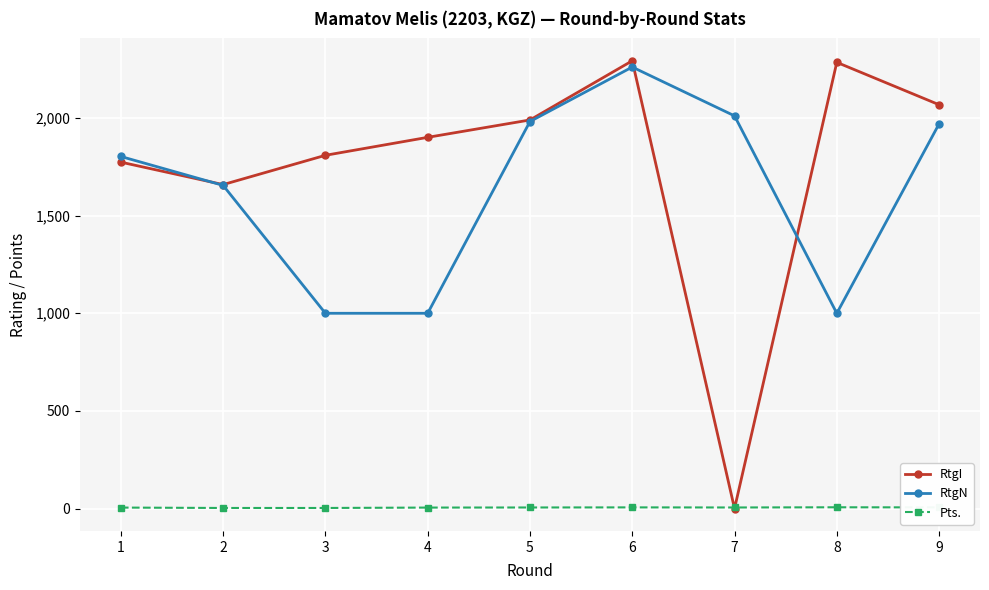

What is the highest value of the RtgI series?

2293.0